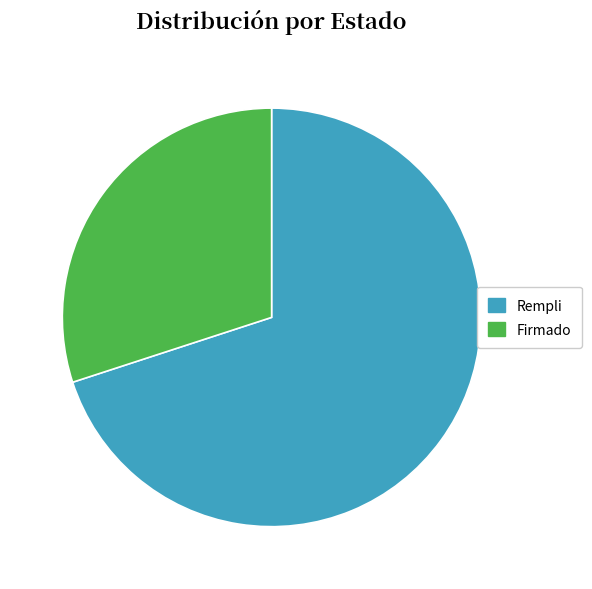

Is there a majority slice in this chart?

Yes